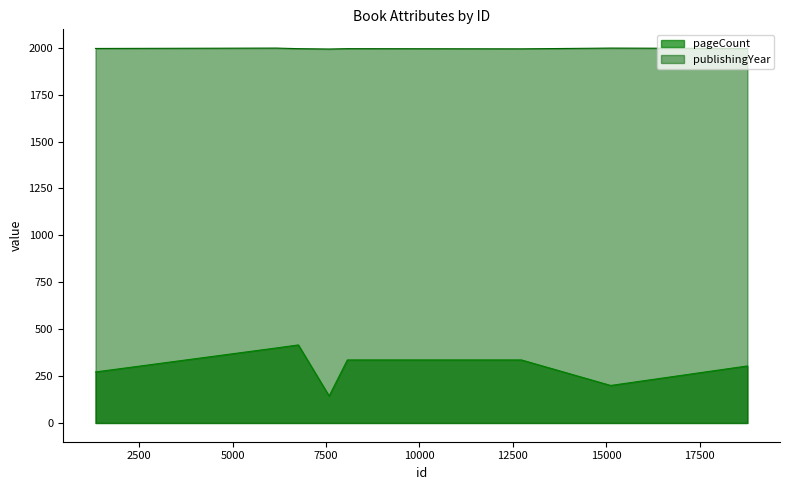

List the series in order of their overall mean, lowest first.

pageCount, publishingYear